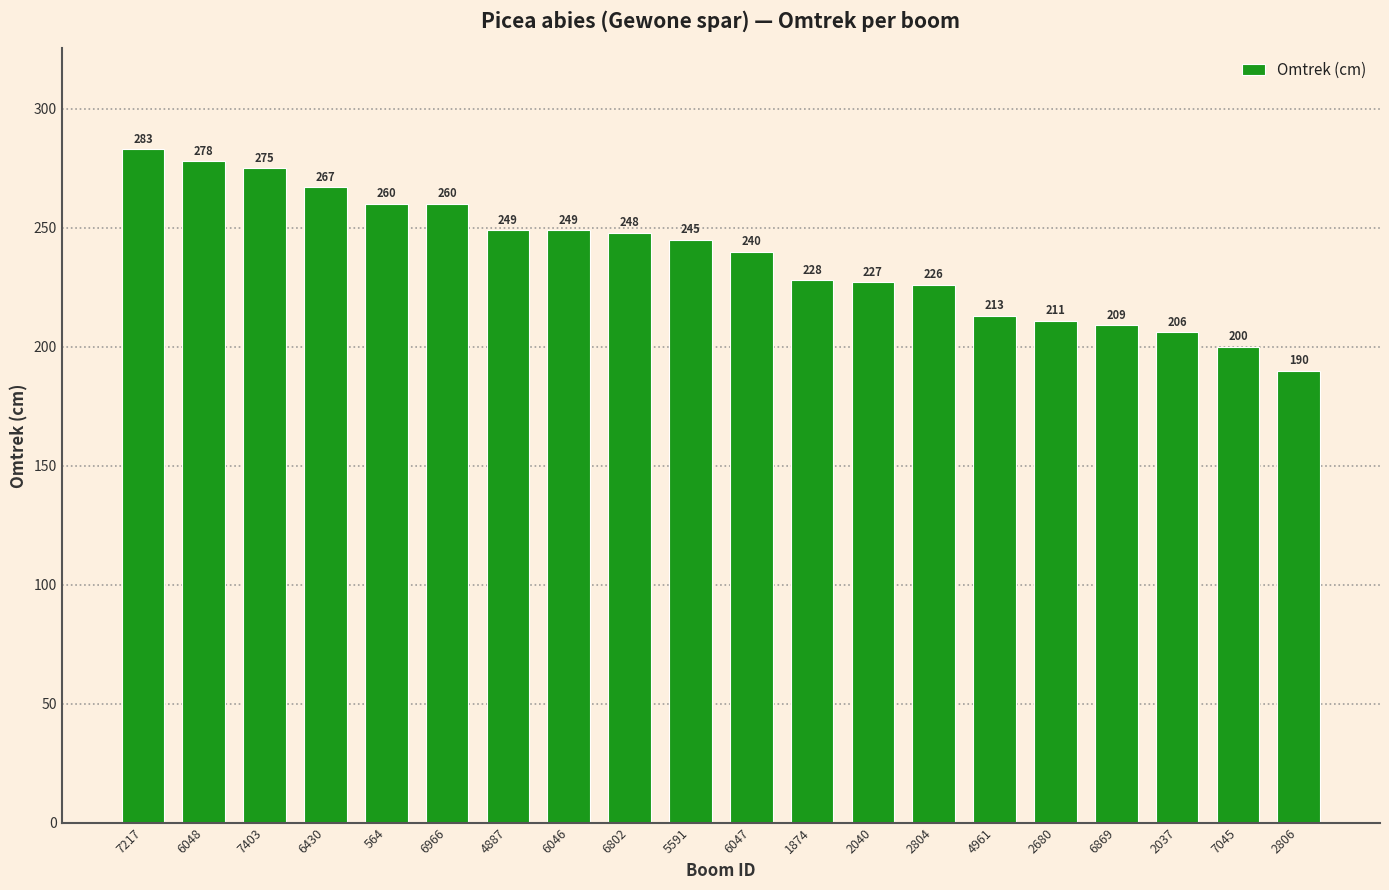

The value at 6869 is 209. True or false?

True